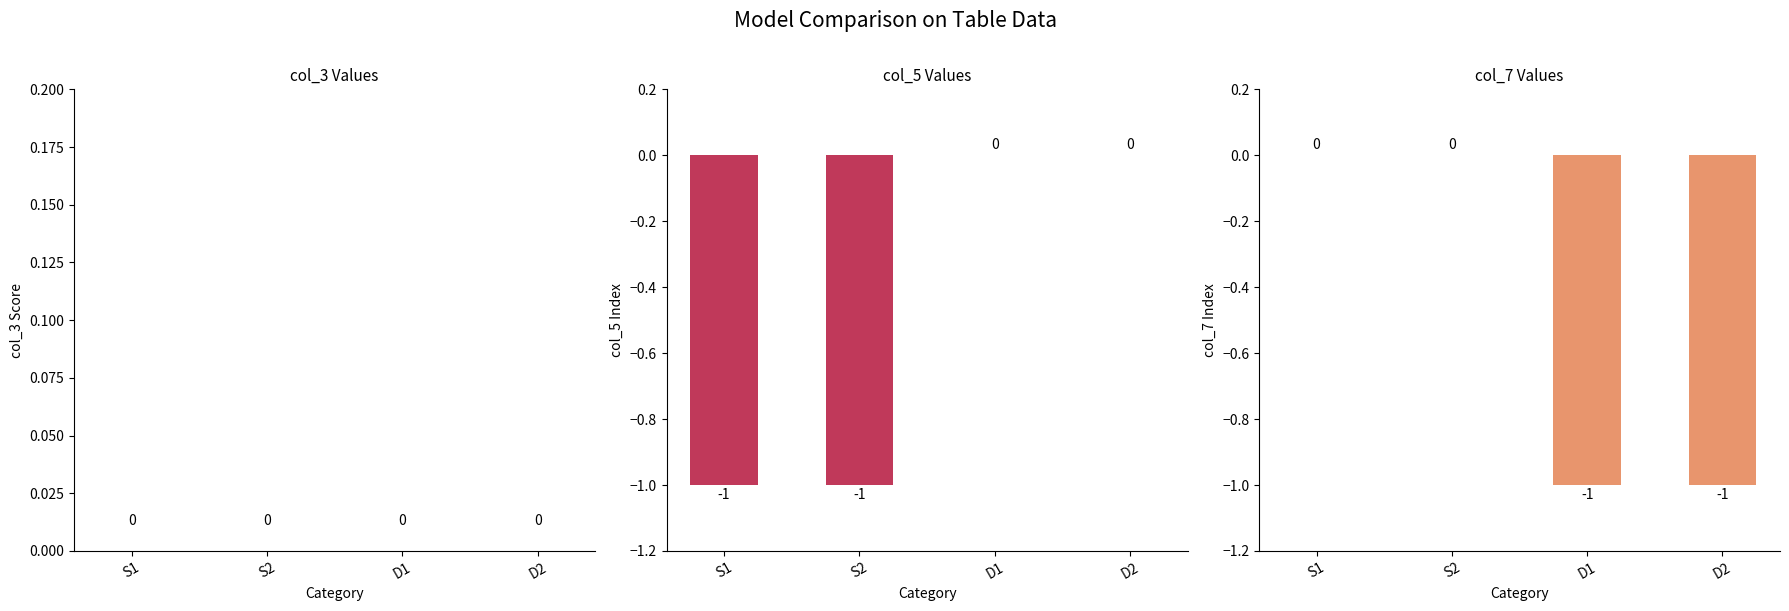

Reading left to right, transcribe all the data shown in this chart.

col_3 Values: S1=0	S2=0	D1=0	D2=0
col_5 Values: S1=-1	S2=-1	D1=0	D2=0
col_7 Values: S1=0	S2=0	D1=-1	D2=-1